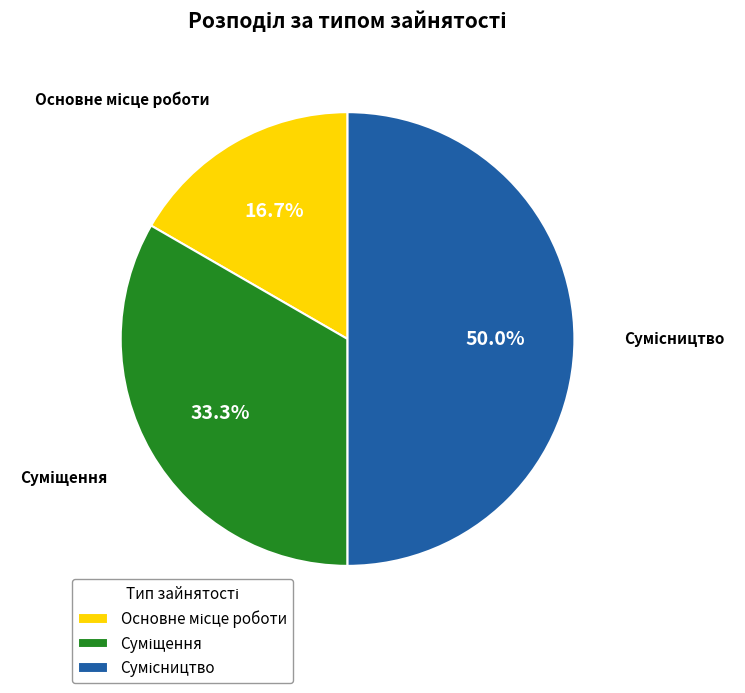

Does any single category account for the majority?

No